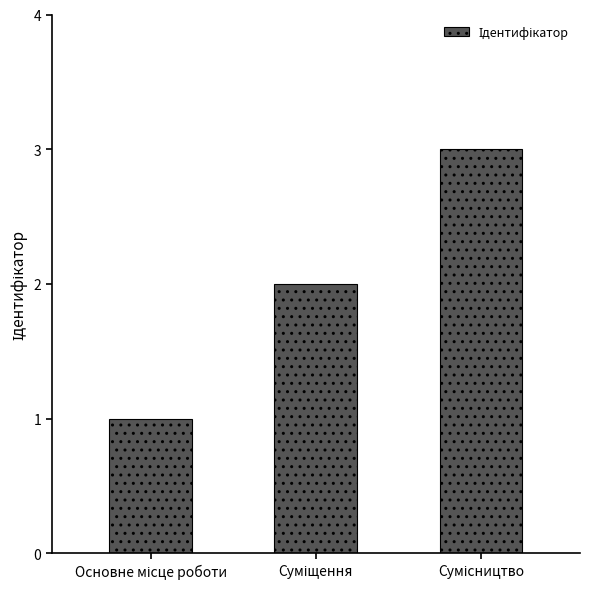

What is the maximum value shown in the chart?

3